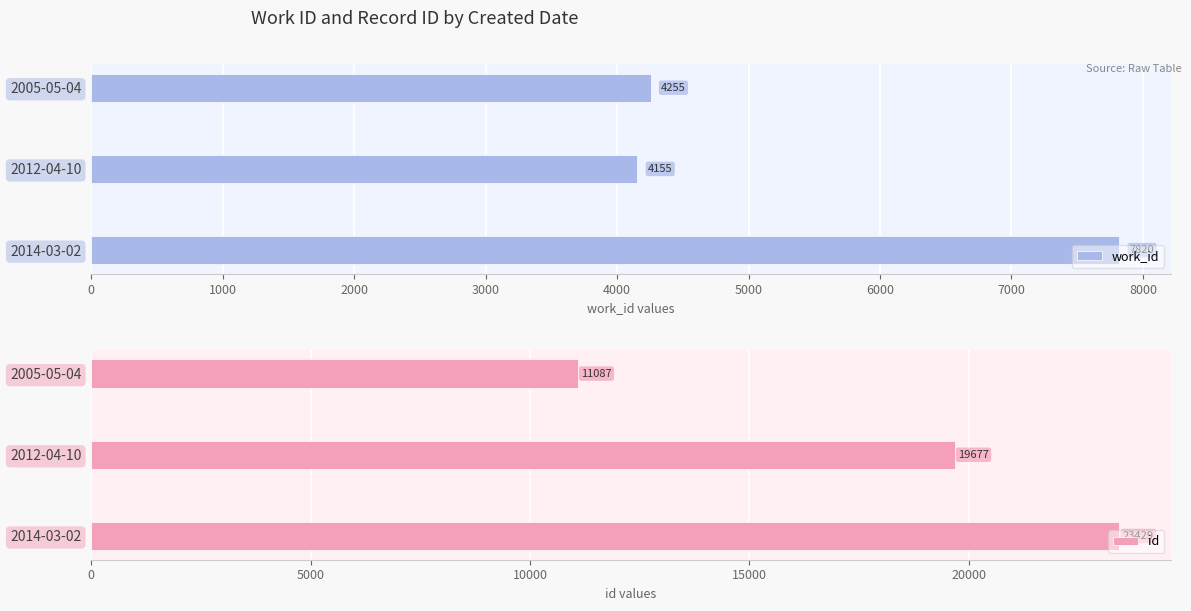

What are all the series names shown in the legend?

work_id, id